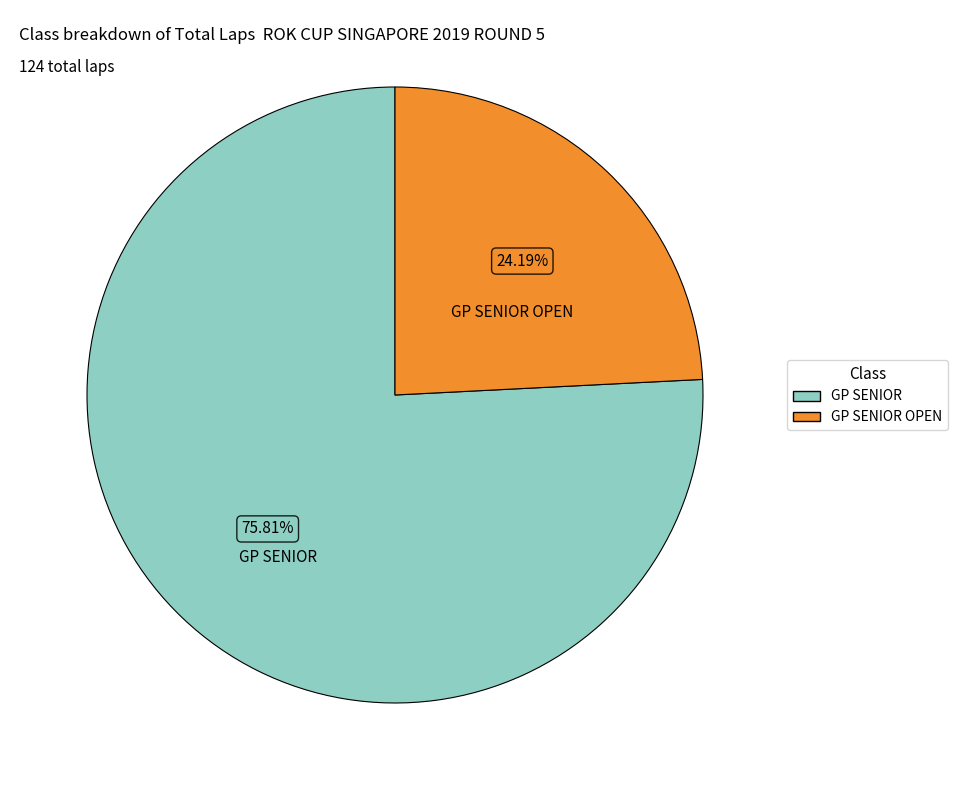

Is there any slice that represents more than half of the pie?

Yes